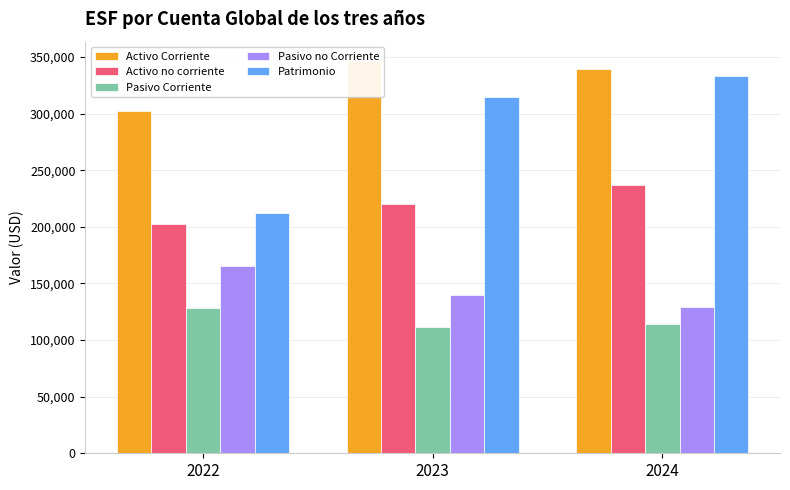

Which category has the lowest value across all series?

2023